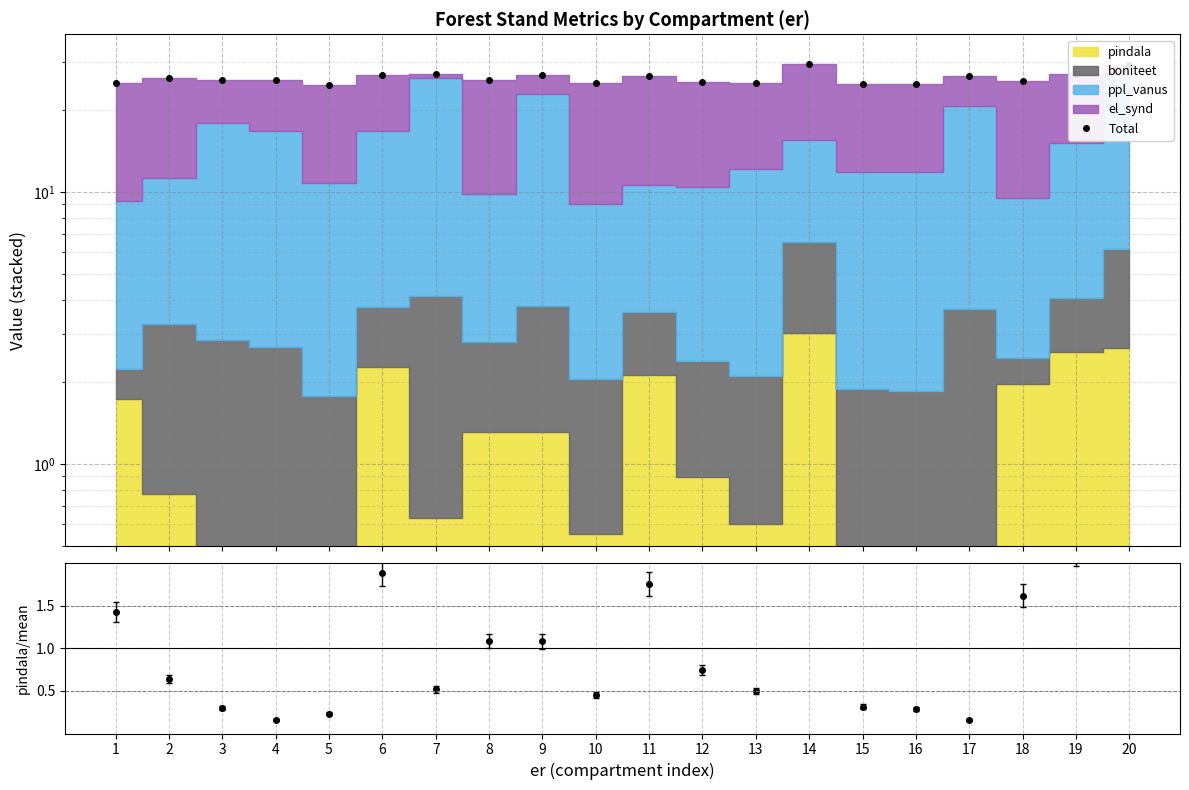

What is the maximum value for Total?

29.5